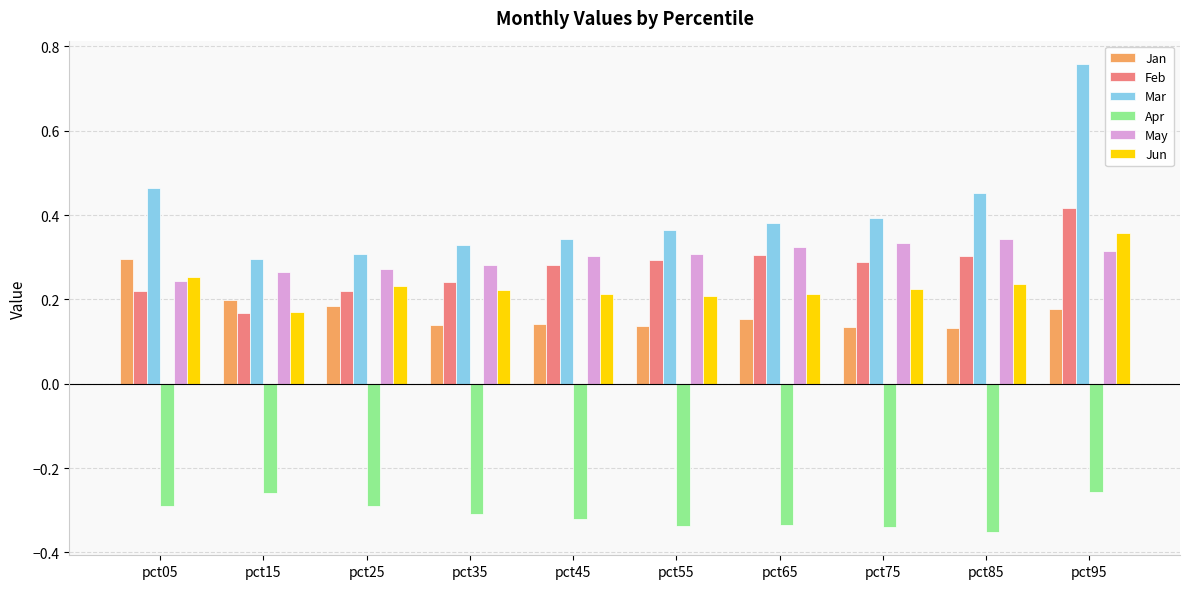

What is the sum of the Apr values at pct85 and pct25?

-0.6